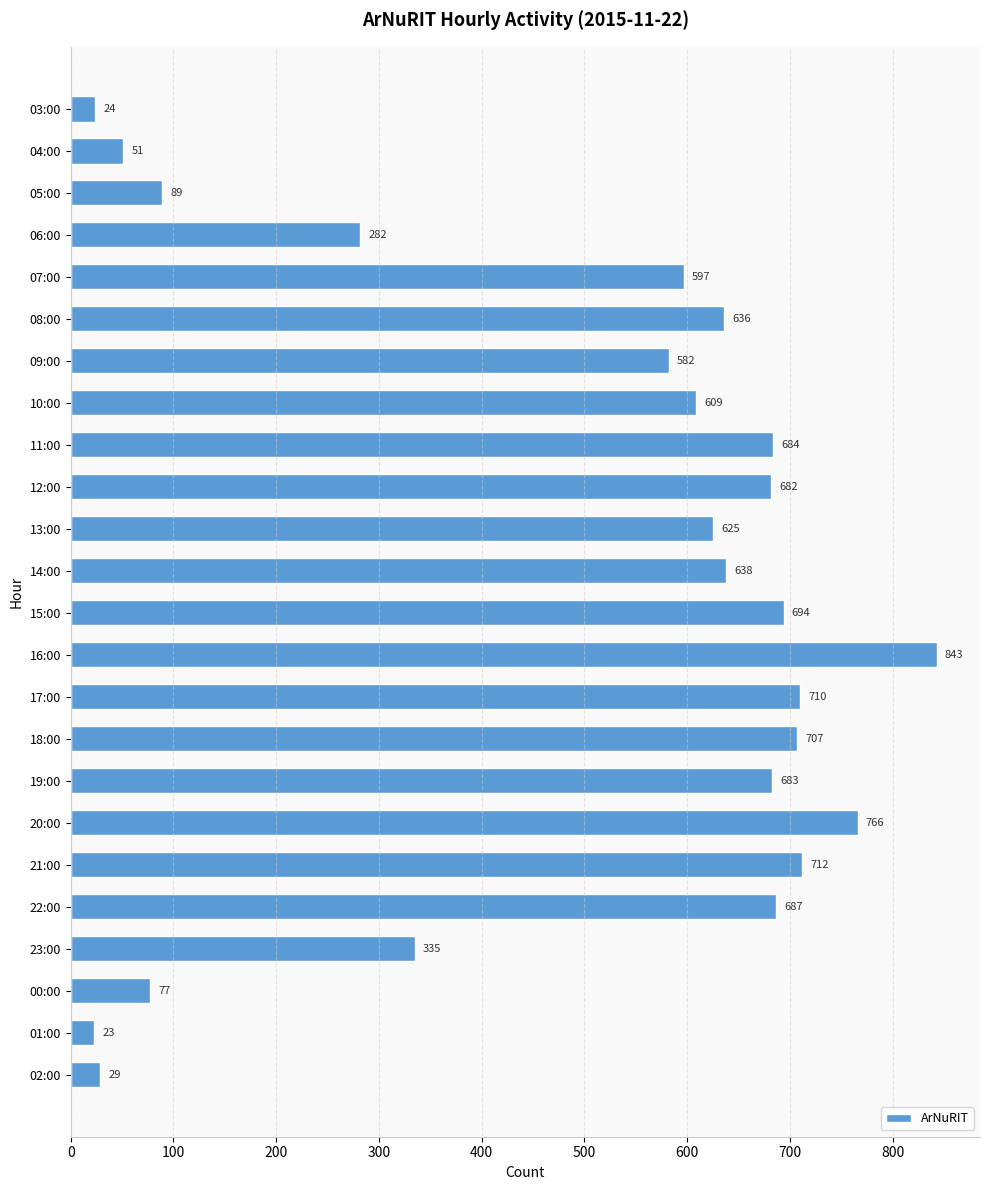

List the labels in order of value, smallest first.

01:00, 03:00, 02:00, 04:00, 00:00, 05:00, 06:00, 23:00, 09:00, 07:00, 10:00, 13:00, 08:00, 14:00, 12:00, 19:00, 11:00, 22:00, 15:00, 18:00, 17:00, 21:00, 20:00, 16:00